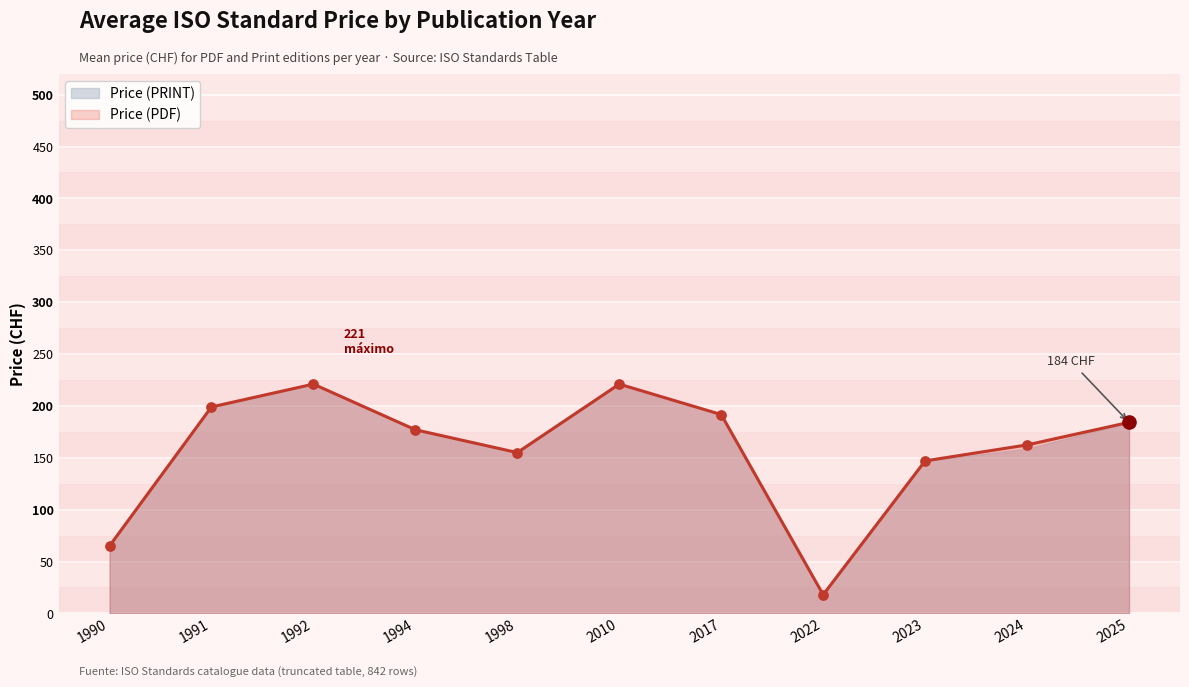

Which series has the largest Y range (max minus min)?

Price (PDF)